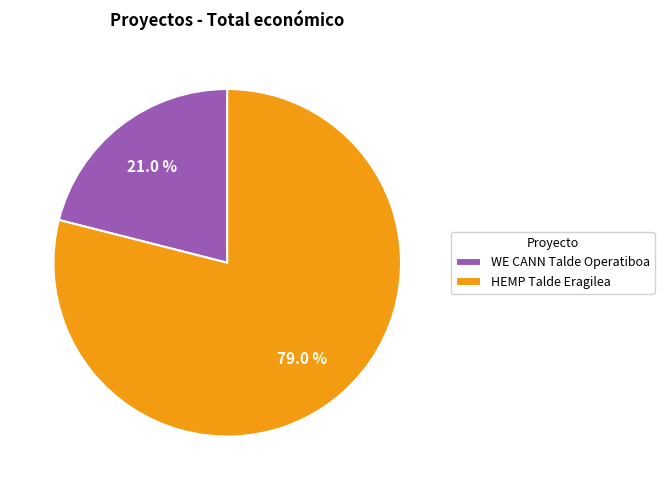

Is it true that HEMP Talde Eragilea is 69% of the pie?

False